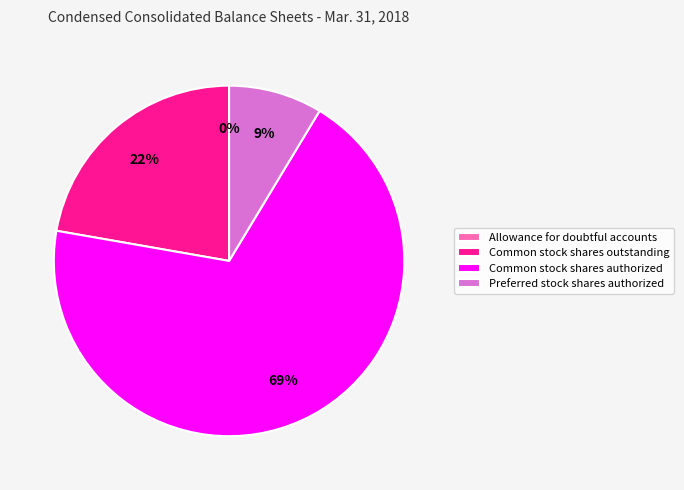

Does any single category account for the majority?

Yes